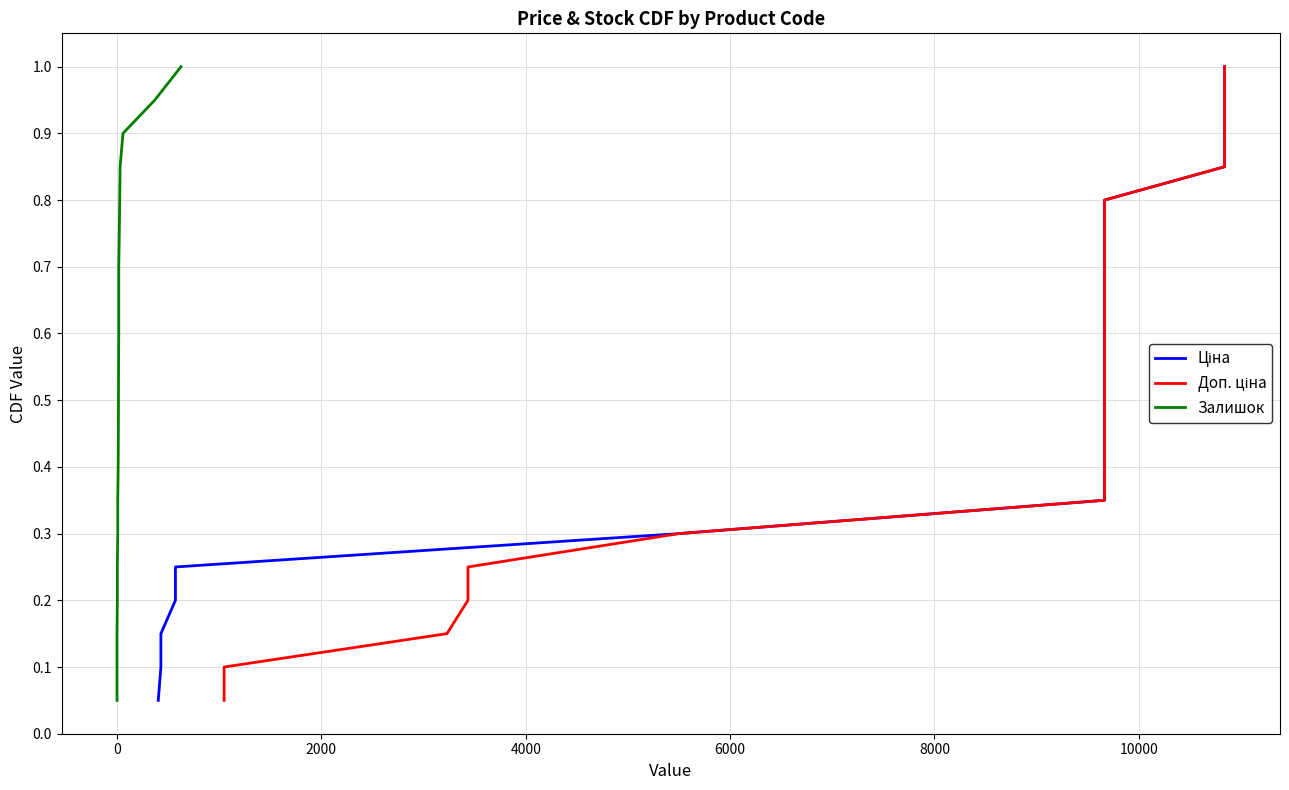

List the series in order of their peak value, lowest first.

Ціна, Доп. ціна, Залишок